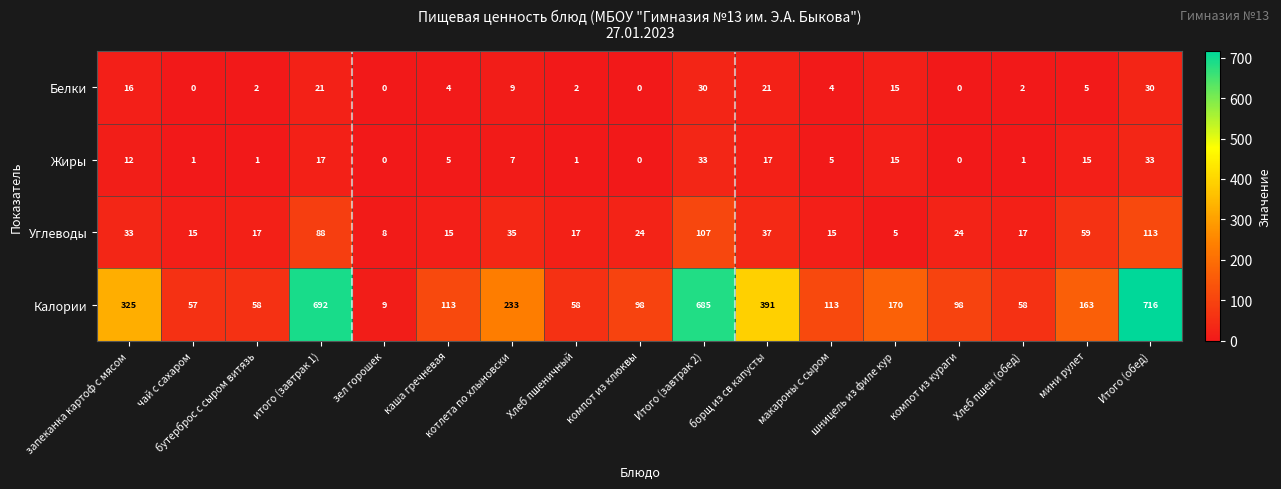

Rank the series by their maximum value, from lowest to highest.

Белки, Жиры, Углеводы, Калории